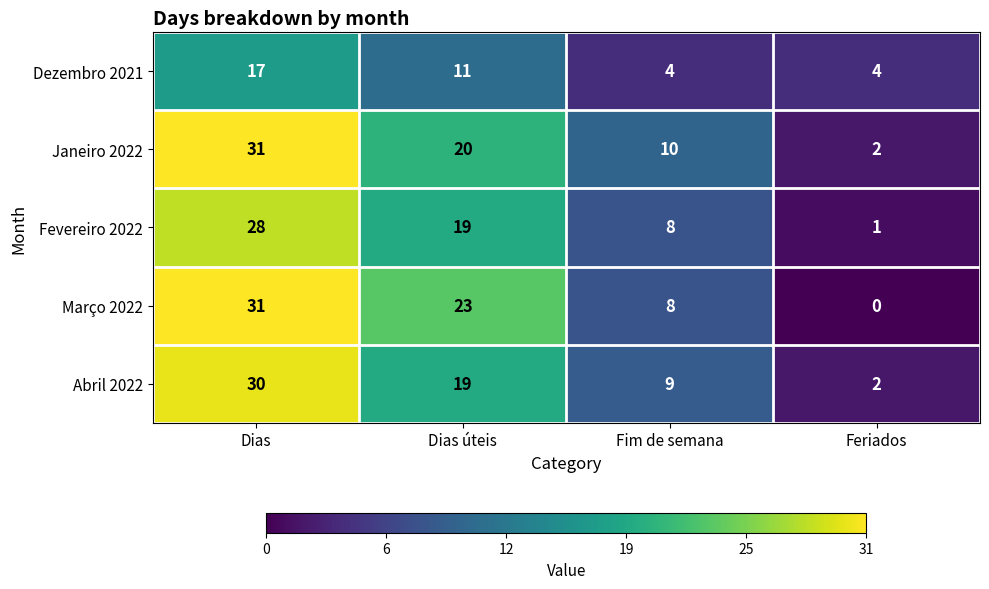

Which category has the lowest value across all series?

Feriados